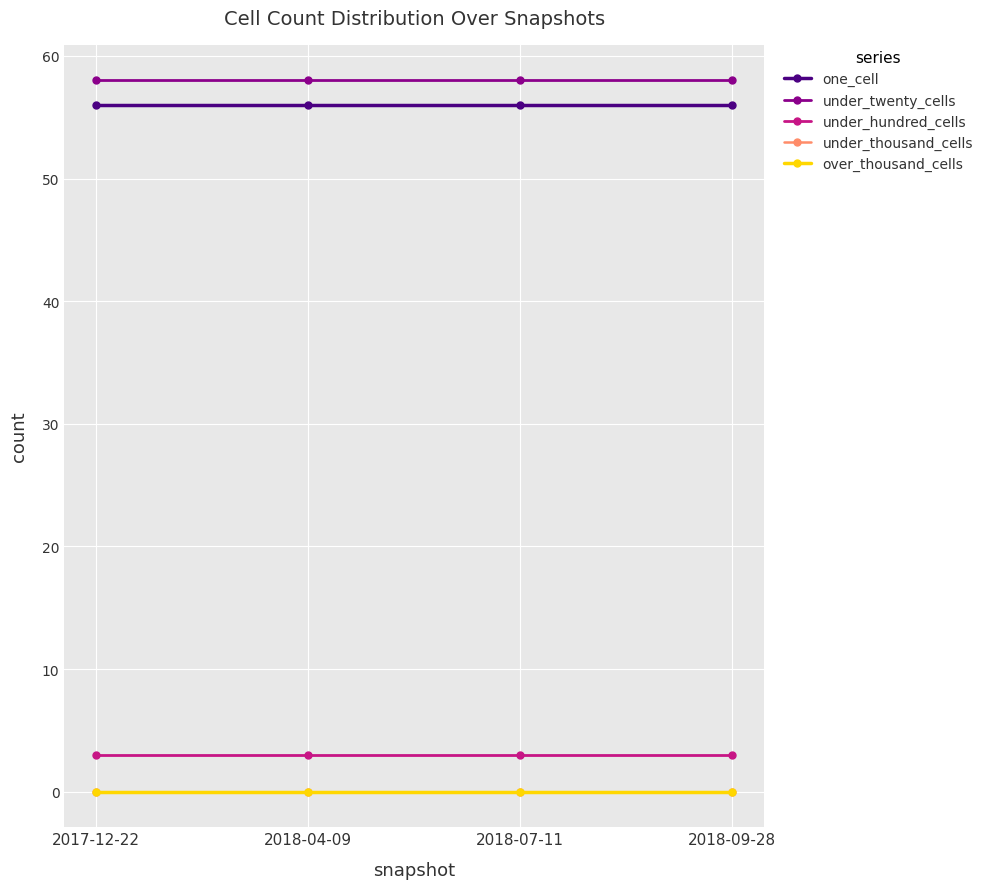

Does the chart have visible grid lines?

Yes